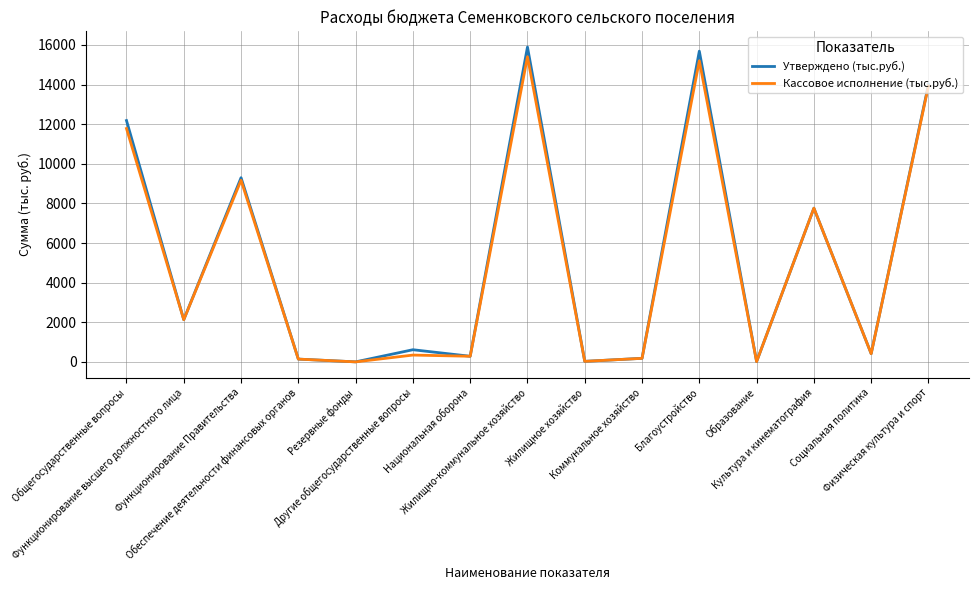

Does the chart display data point markers on the line(s)?

No